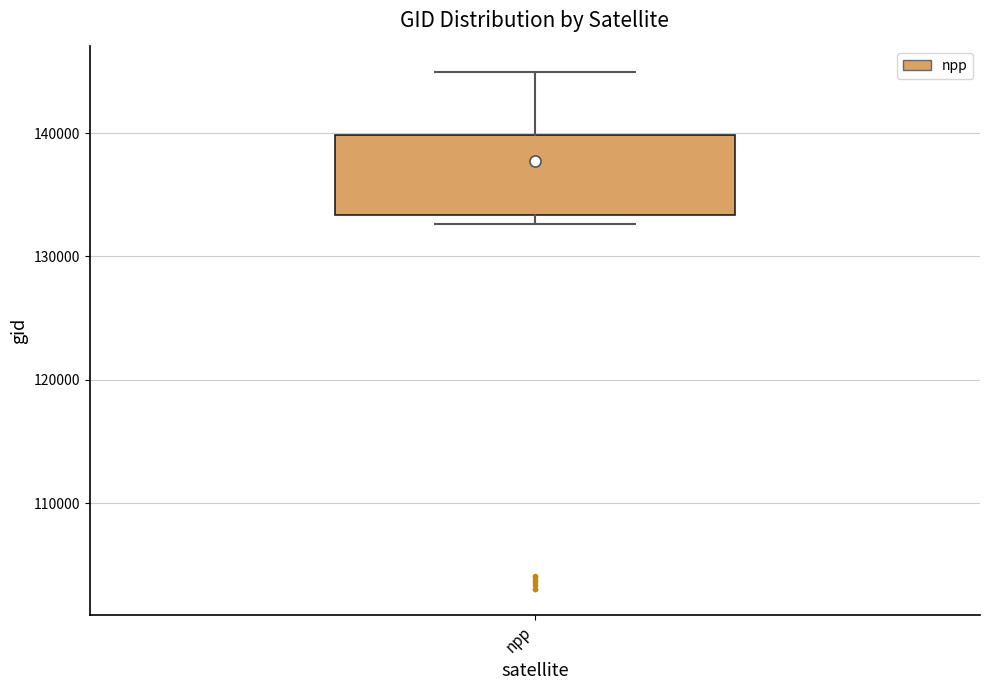

Read this box plot against the y-axis: the position of the median line, the range covered by the box, and the ends of both whiskers. The values are not printed on the chart, so give them approximately, as read against the axis.

median 138000, box 133000 to 140000, whiskers 133000 (just below the box's lower edge) to 145000